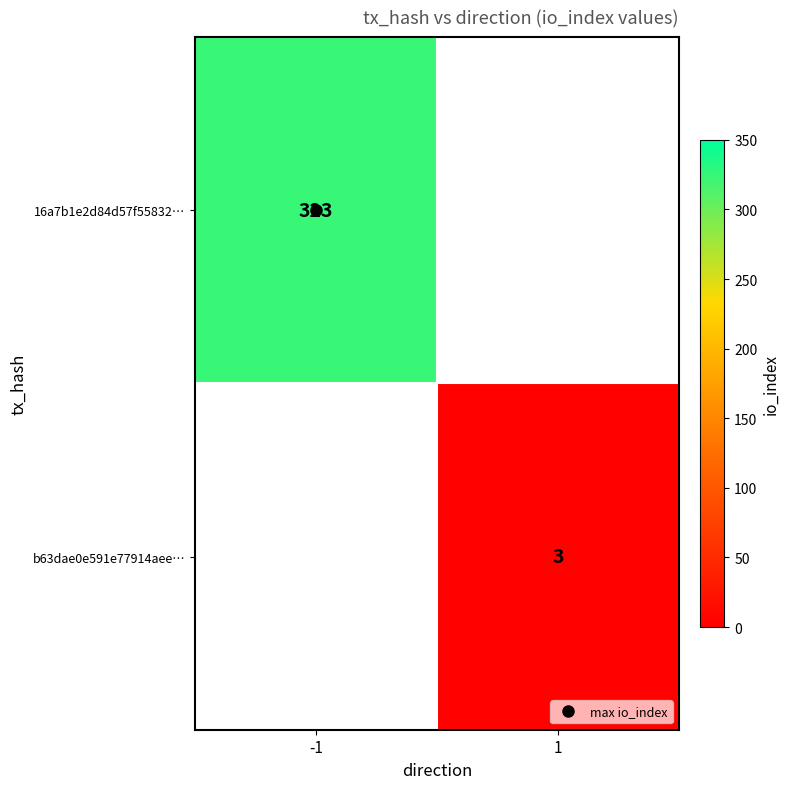

At which category is the sum across all series the highest?

-1